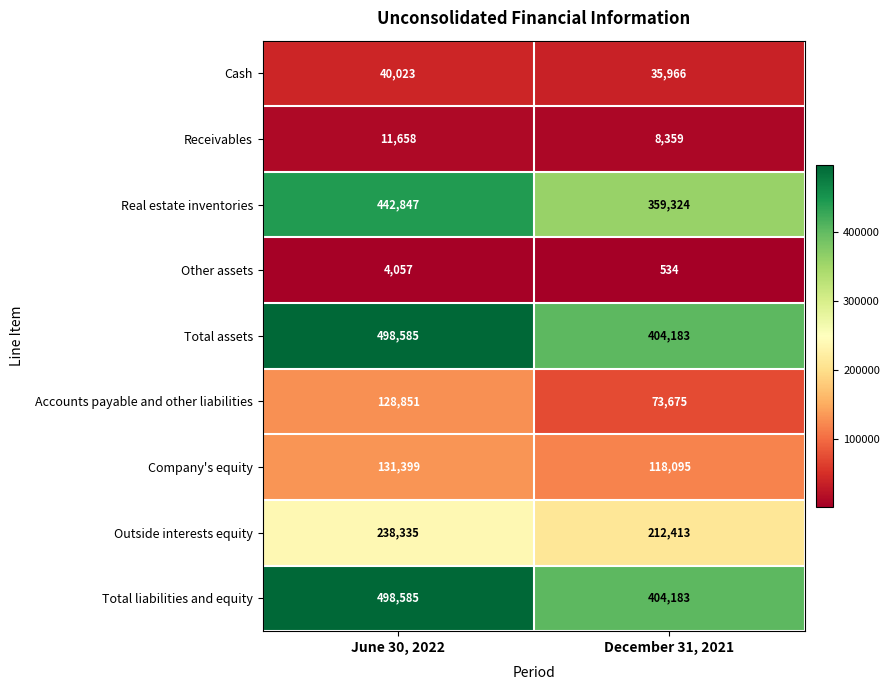

What is the difference between the Real estate inventories values at June 30, 2022 and December 31, 2021?

83523